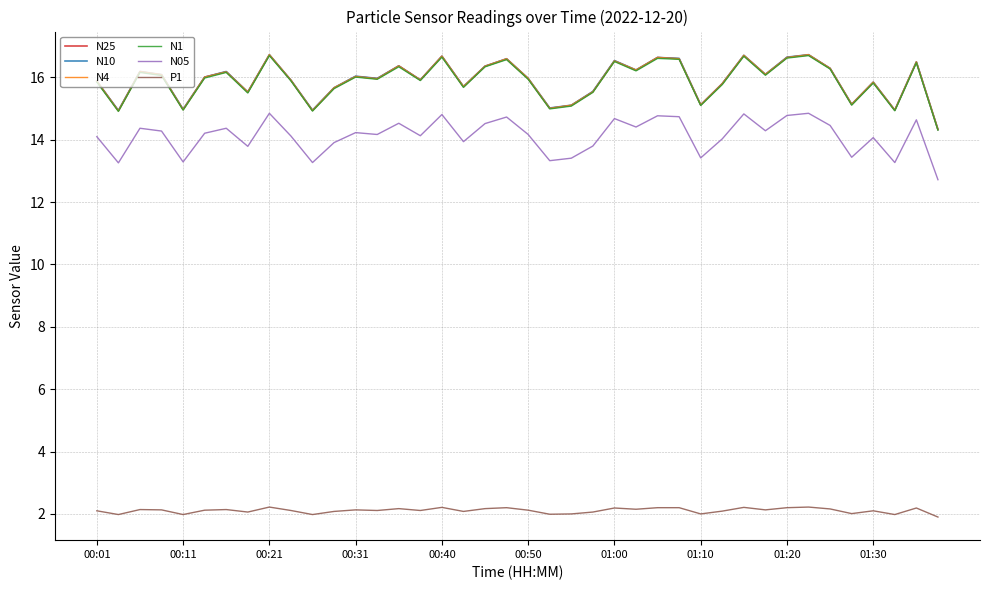

True or false: P1 and N05 cross at least once.

False